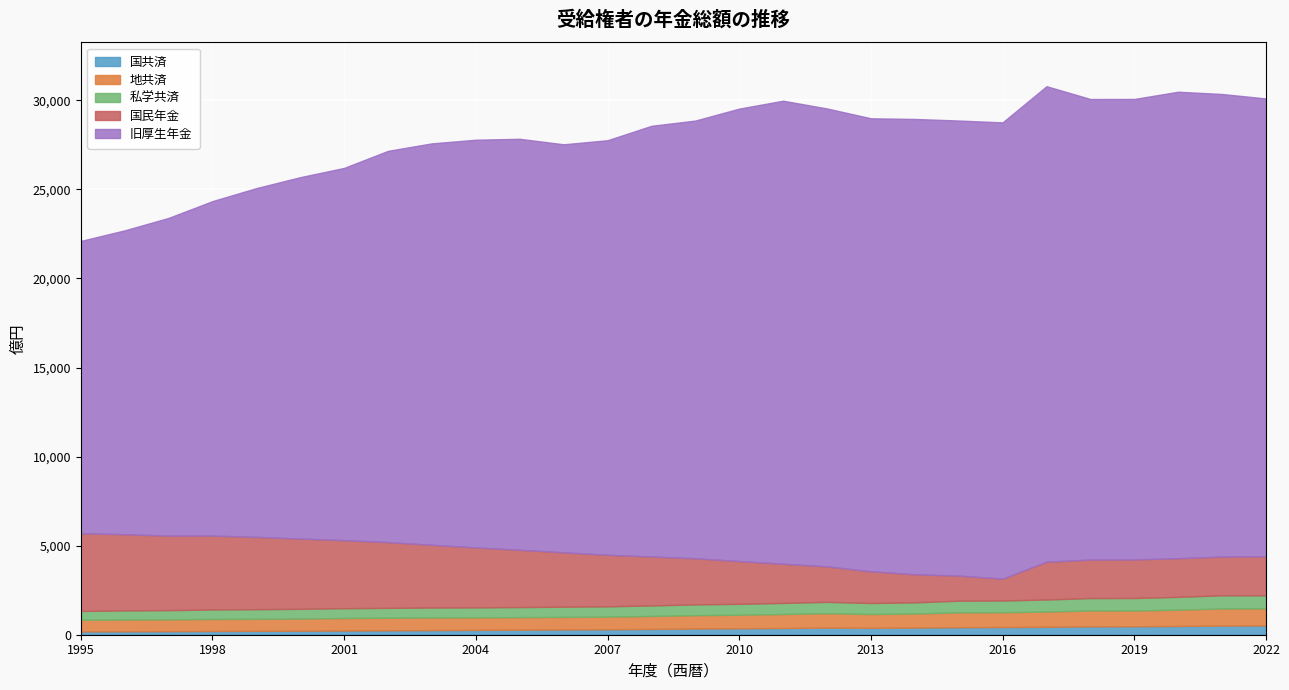

Does the chart display data point markers on the line(s)?

No